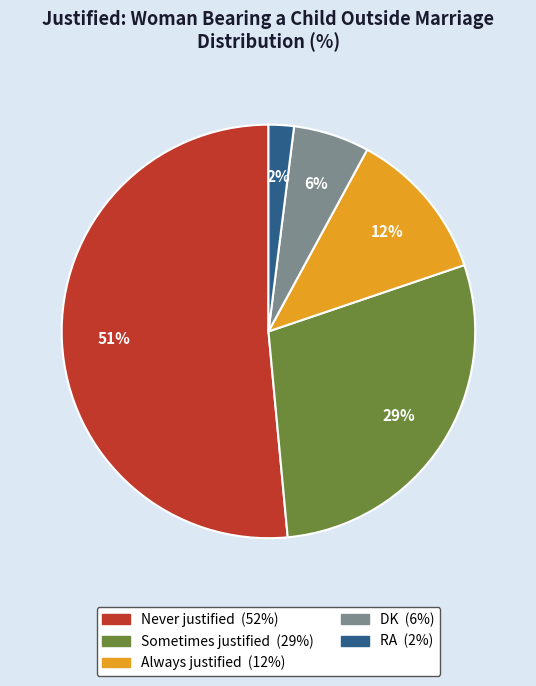

To the nearest percent, what portion does DK represent?

6%